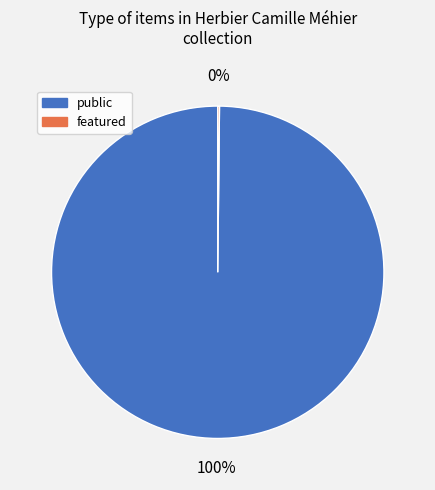

Does any single category account for the majority?

Yes